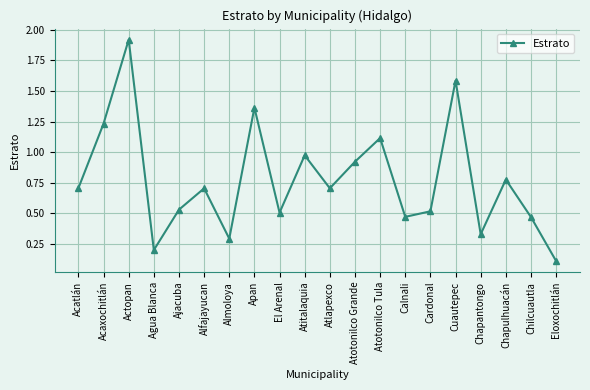

Between Cuautepec and Chilcuautla, which is larger?

Cuautepec